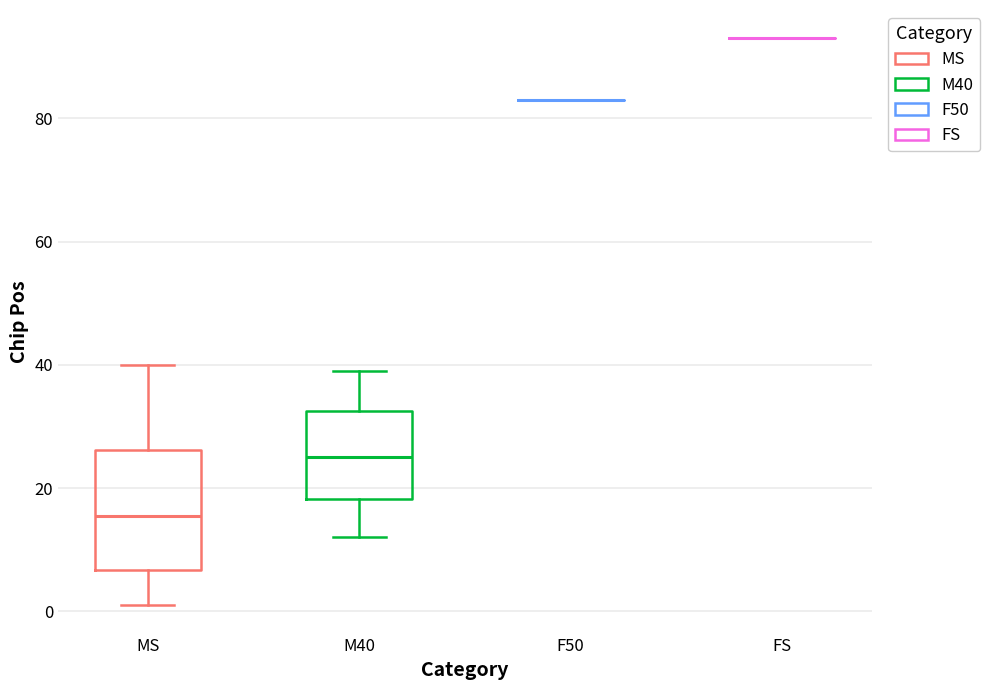

Comparing the boxes themselves (not the whiskers), which one is the tallest?

MS